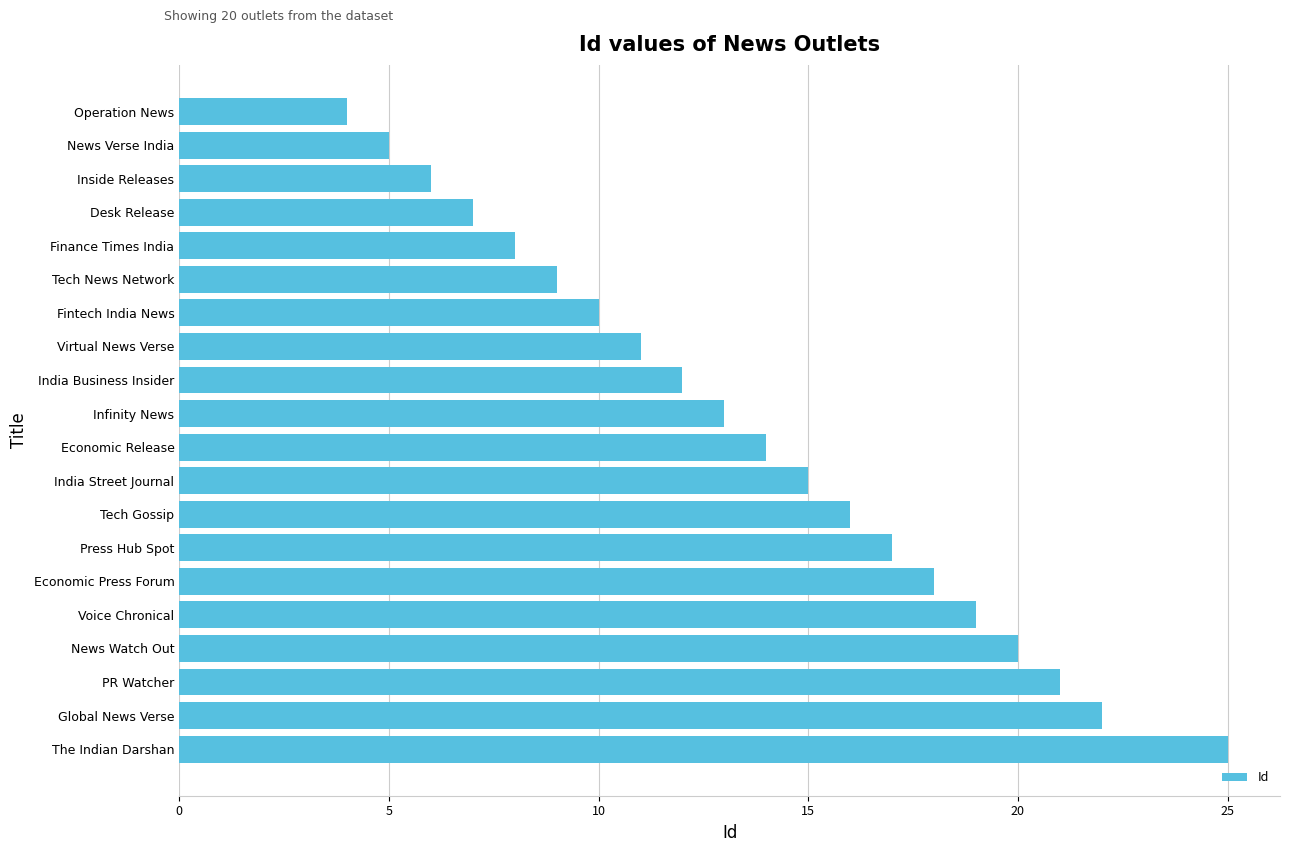

What is the sum of all values?

272